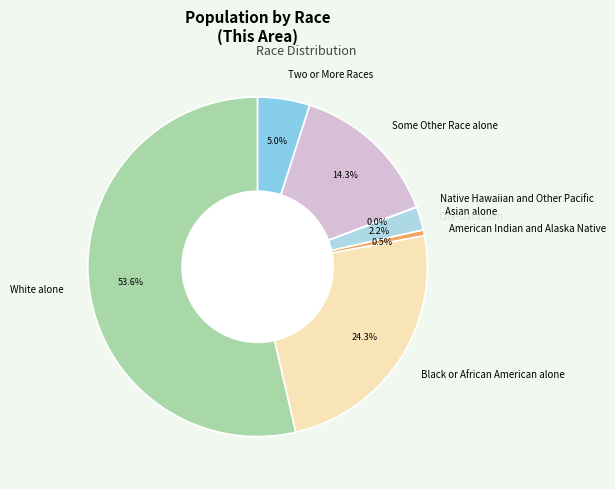

Which category has the biggest portion of the pie?

White alone